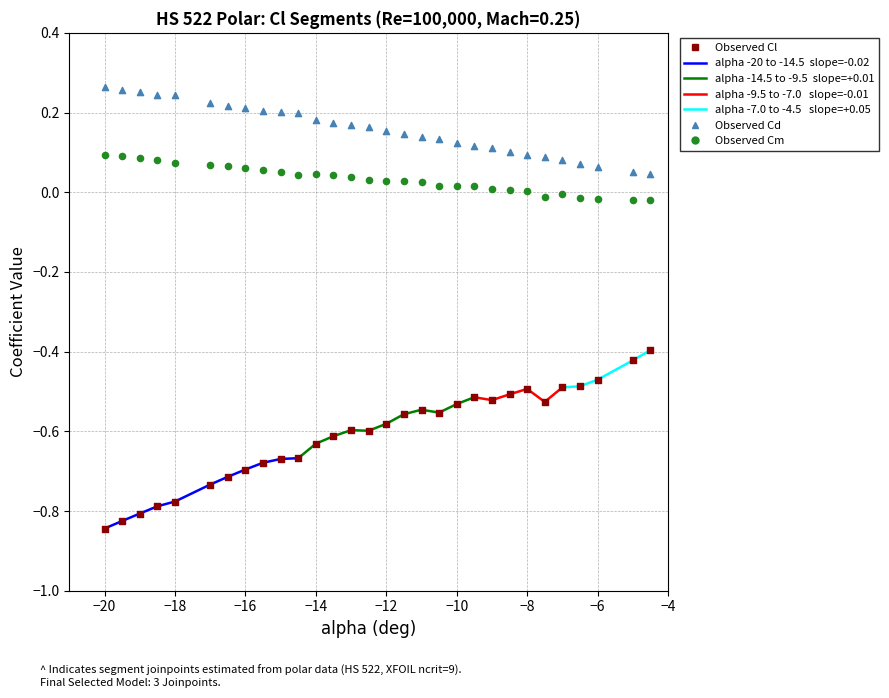

Which series has the widest spread of Y values?

Cl